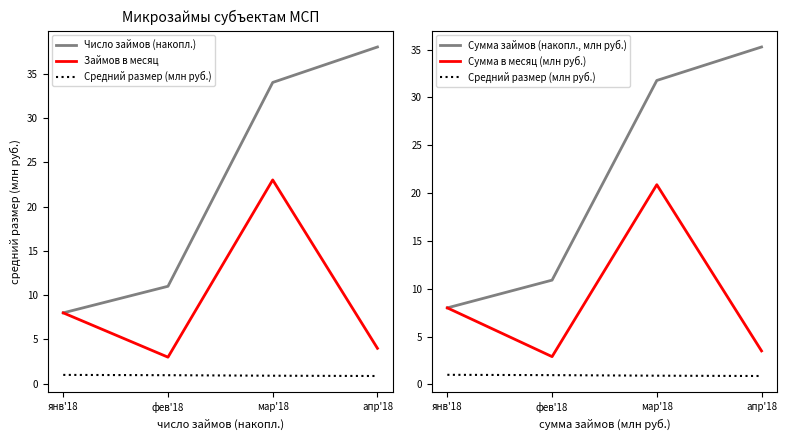

Reading left to right, extract all data points from this chart.

Число займов (накопл.): 8.0	11.0	34.0	38.0
Займов в месяц: 8.0	3.0	23.0	4.0
Средний размер (млн руб.): 1.0	1.0	0.9	0.9
Сумма займов (накопл., млн руб.): 8.0	10.9	31.8	35.3
Сумма в месяц (млн руб.): 8.0	2.9	20.9	3.5